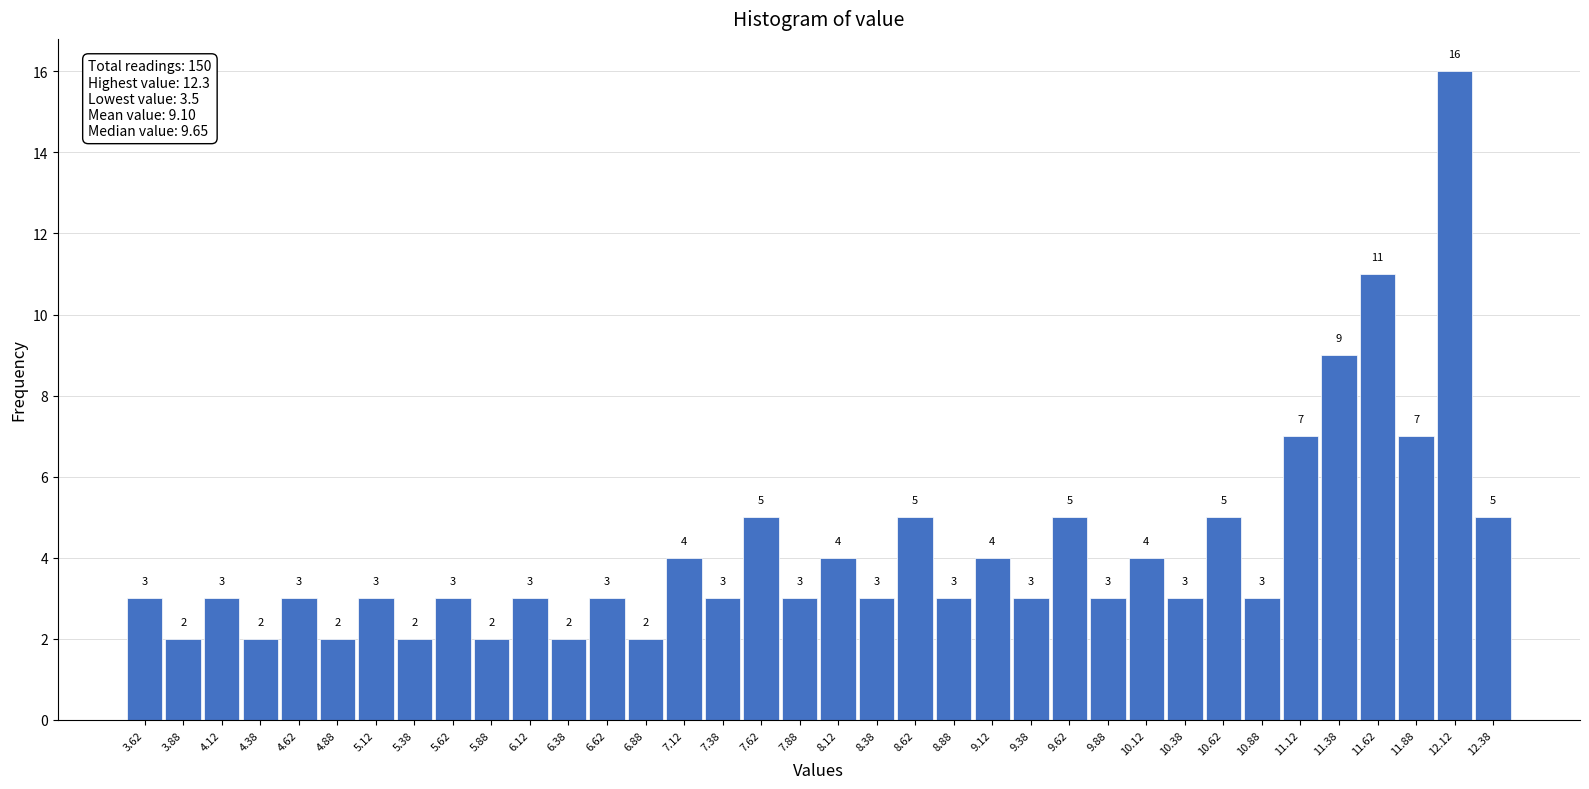

Over which range of the x-axis is the bar tallest?

12.00 to 12.25